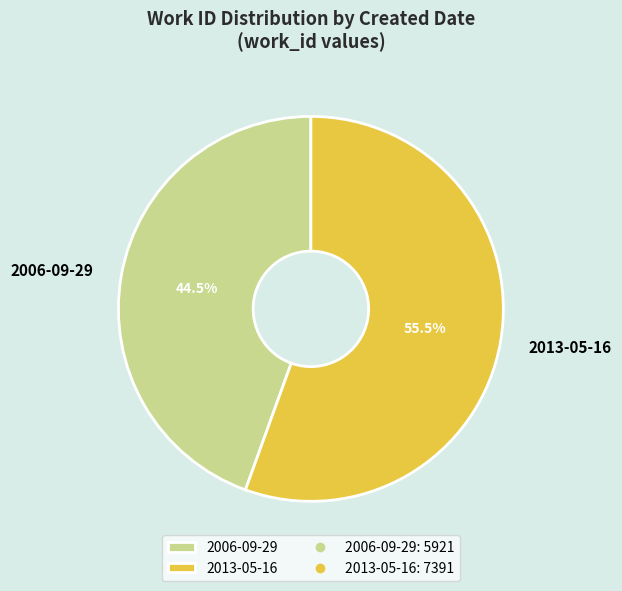

Which slice is the largest?

2013-05-16